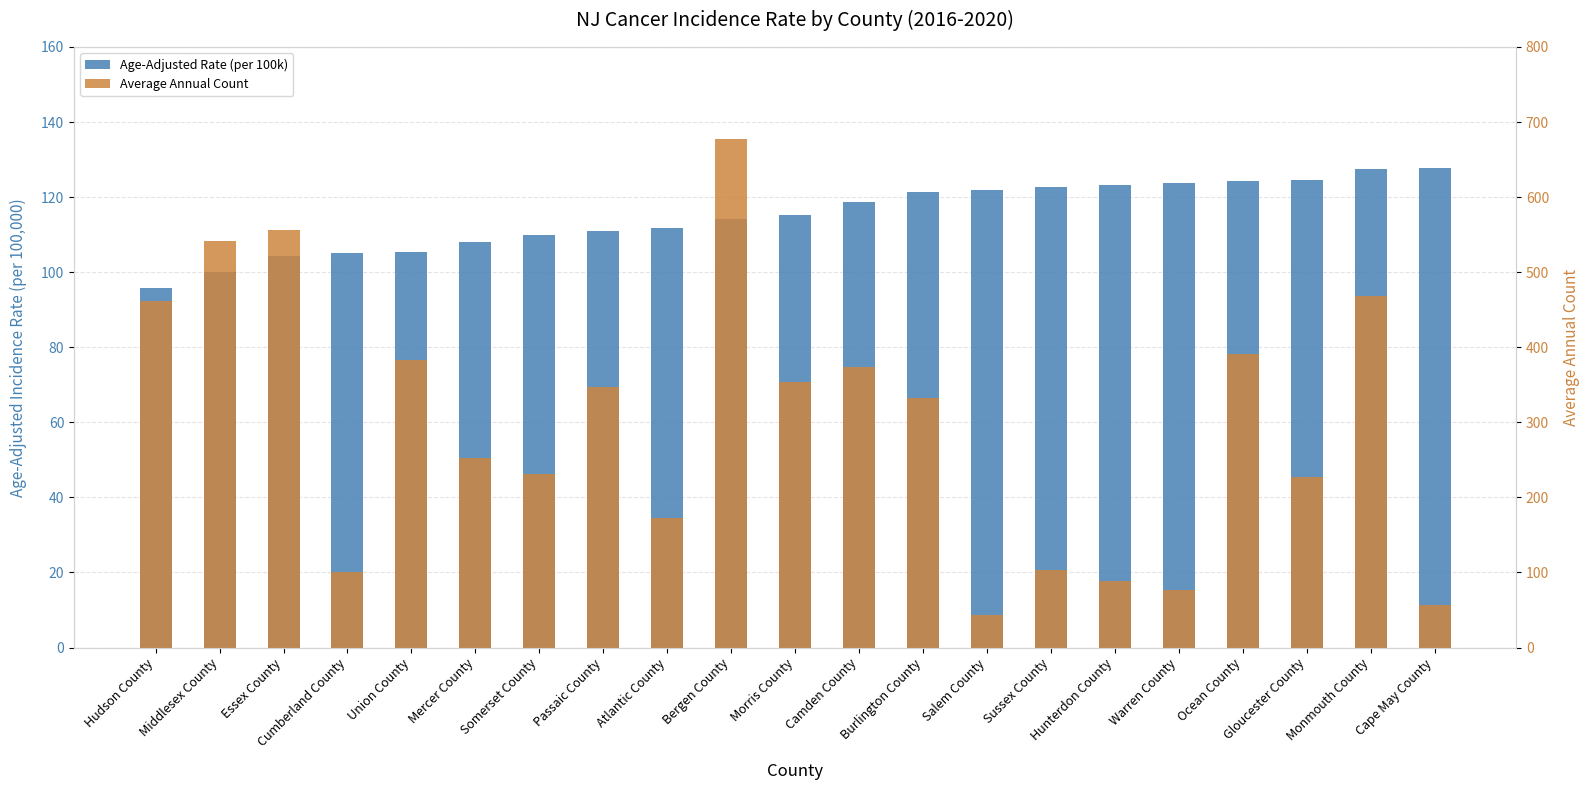

Which series changed the most between Passaic County and Hunterdon County?

Average Annual Count